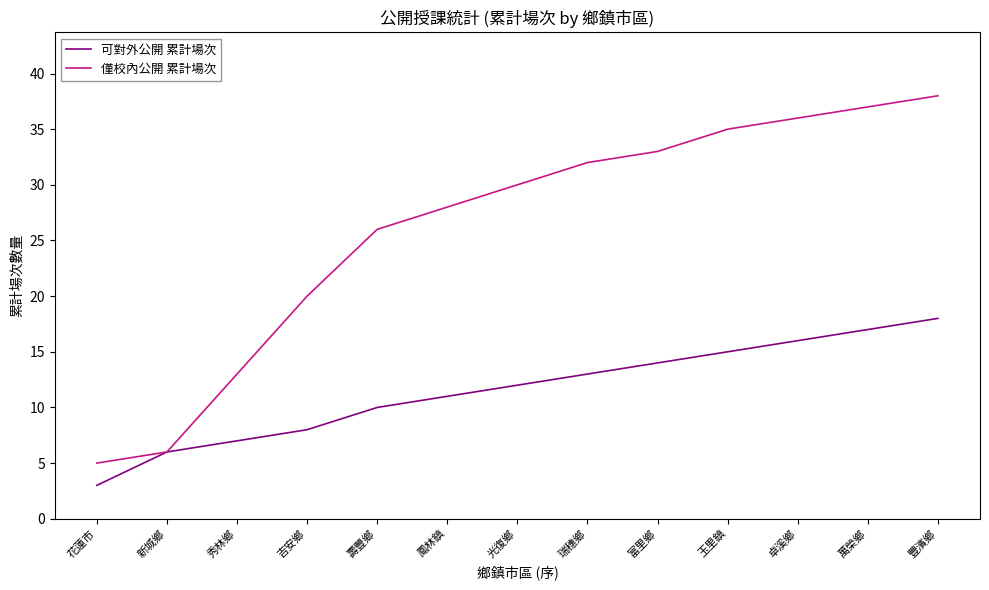

The 可對外公開 累計場次 series shows 18 at 豐濱鄉. True or false?

True